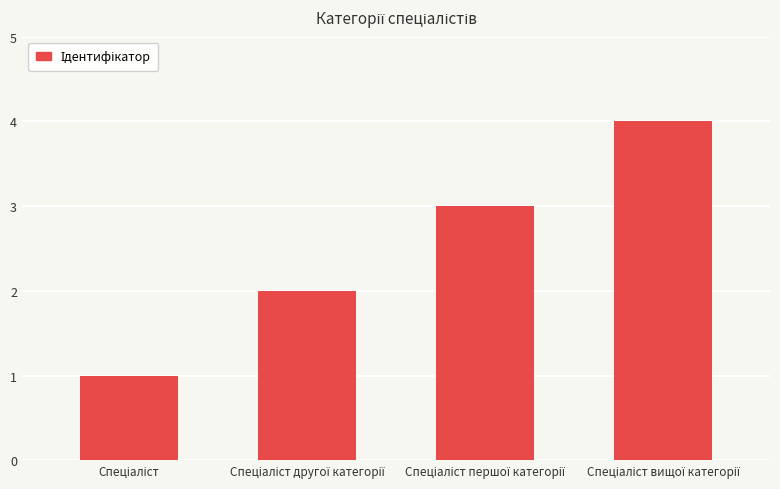

What is the maximum value shown in the chart?

4